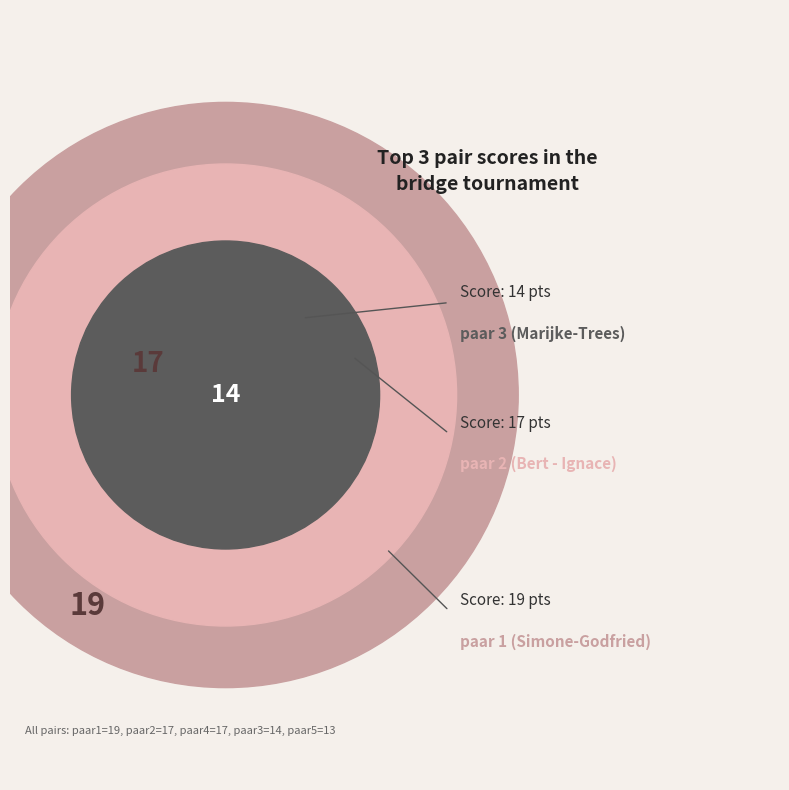

To the nearest percent, what portion does Marijke-Trees represent?

18%